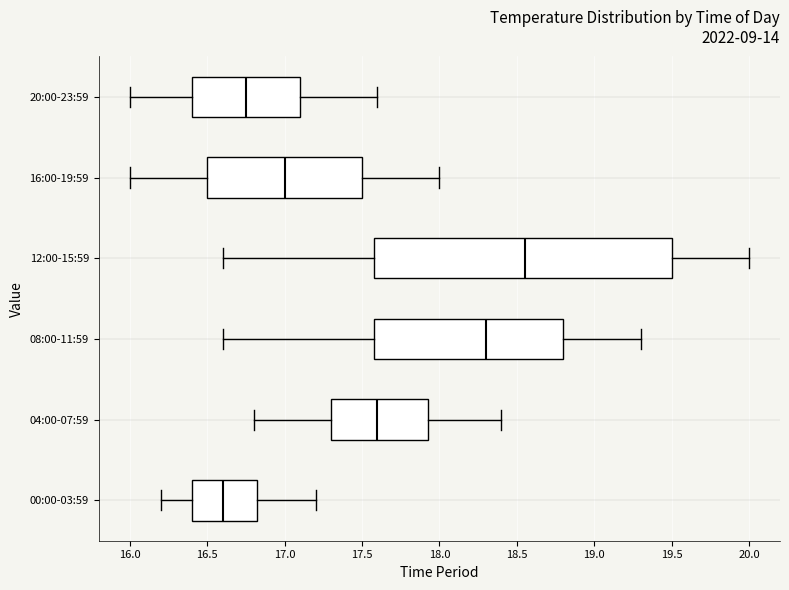

Reading bottom to top, read every box against the x-axis: the position of its median line, the range the box covers, and the ends of its whiskers. The values are not printed on the chart, so give them approximately, as read against the axis.

00:00-03:59: median 16.60, box 16.40 to 16.85, whiskers 16.20 to 17.20
04:00-07:59: median 17.60, box 17.30 to 17.95, whiskers 16.80 to 18.40
08:00-11:59: median 18.30, box 17.60 to 18.80, whiskers 16.60 to 19.30
12:00-15:59: median 18.55, box 17.60 to 19.50, whiskers 16.60 to 20.00
16:00-19:59: median 17.00, box 16.50 to 17.50, whiskers 16.00 to 18.00
20:00-23:59: median 16.75, box 16.40 to 17.10, whiskers 16.00 to 17.60